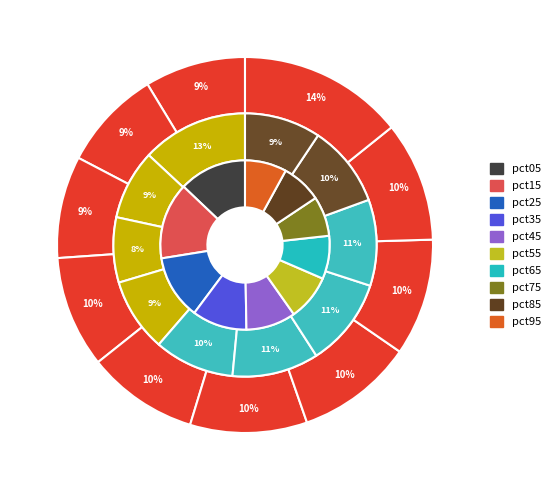

What percentage do 9 and 3 together represent?

23.8%